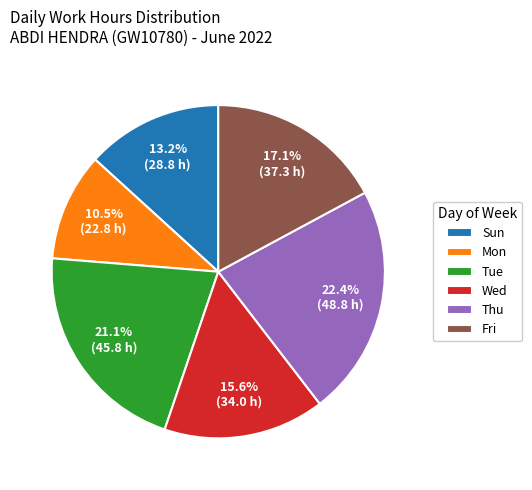

To the nearest percent, what is the difference between the largest and smallest slice percentages?

12%